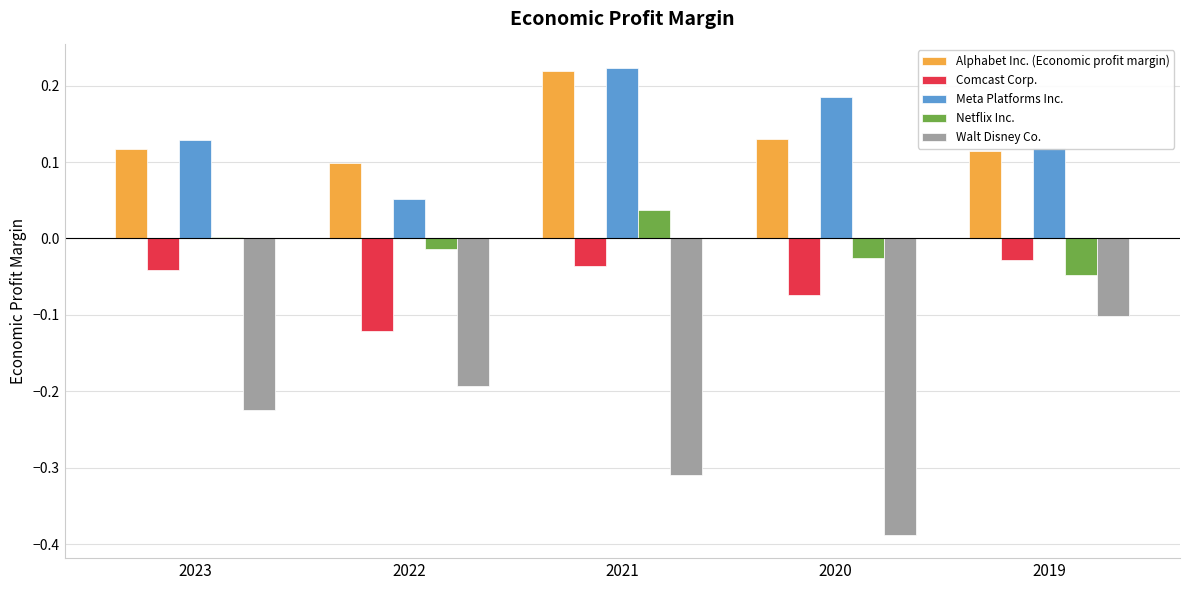

The value of Walt Disney Co. at 2020 is -0.2. True or false?

False